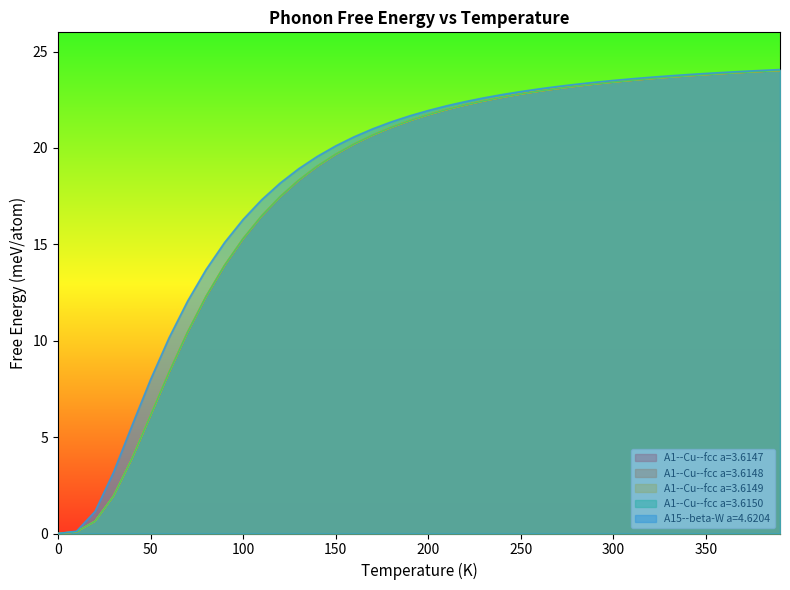

At how many categories does at least one series exceed 5?

36